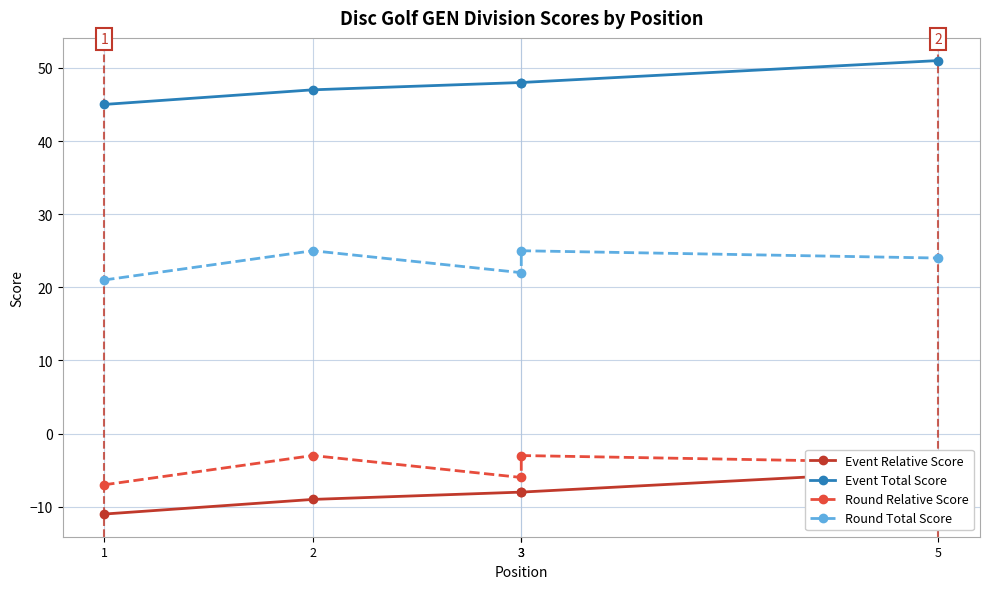

True or false: Event Total Score and Round Total Score intersect in this chart.

False